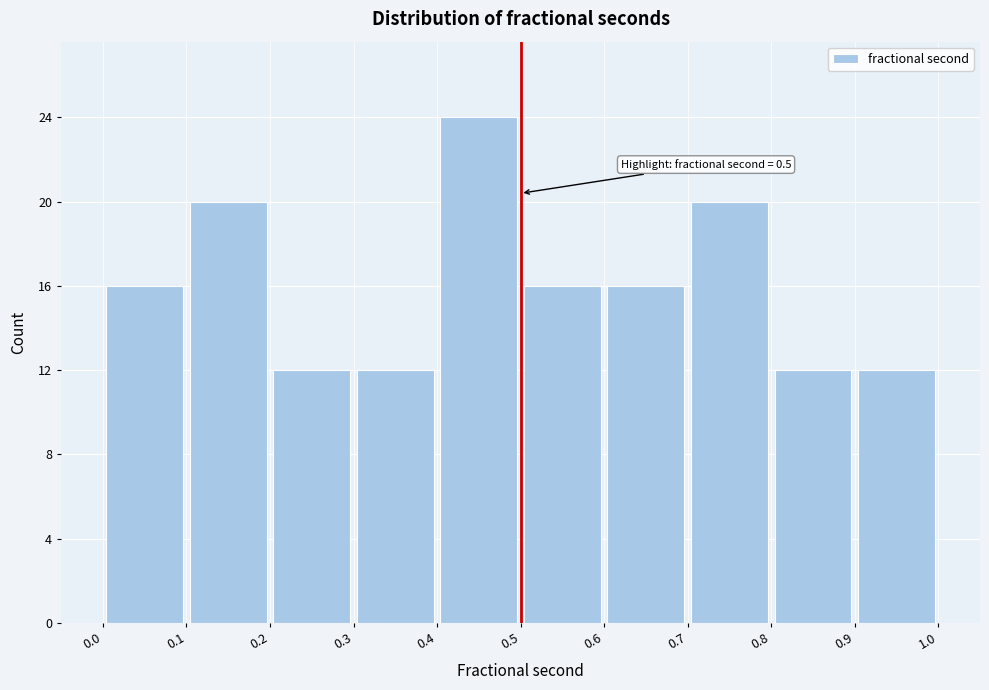

Which range on the x-axis has the tallest bar?

0.4 to 0.5